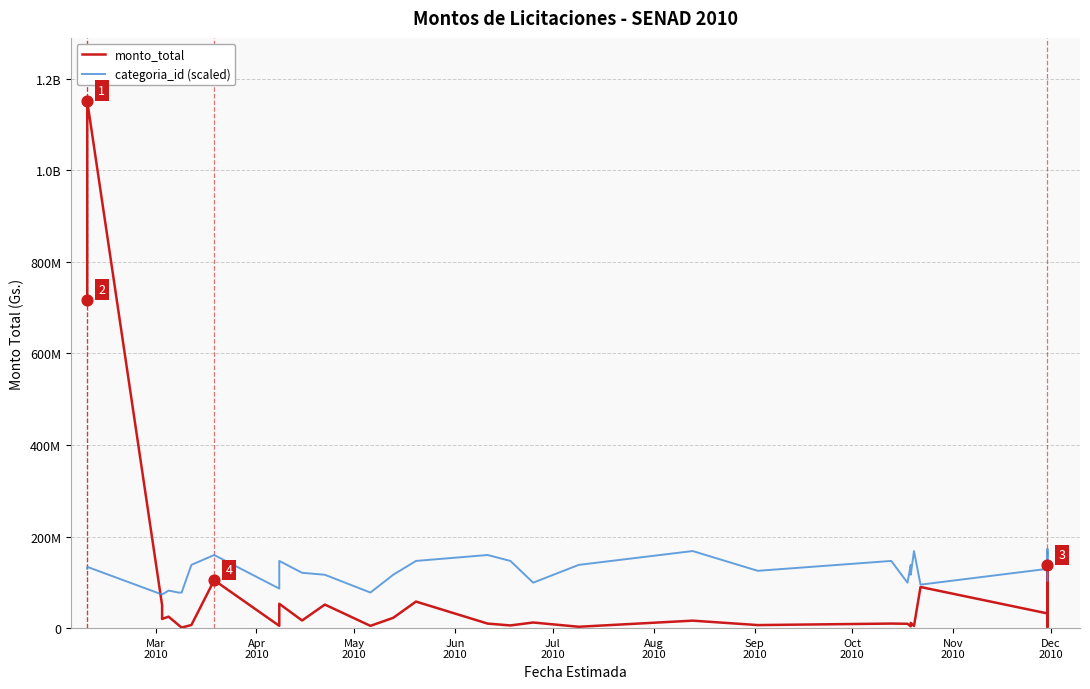

At how many categories does at least one series exceed 657826352?

2